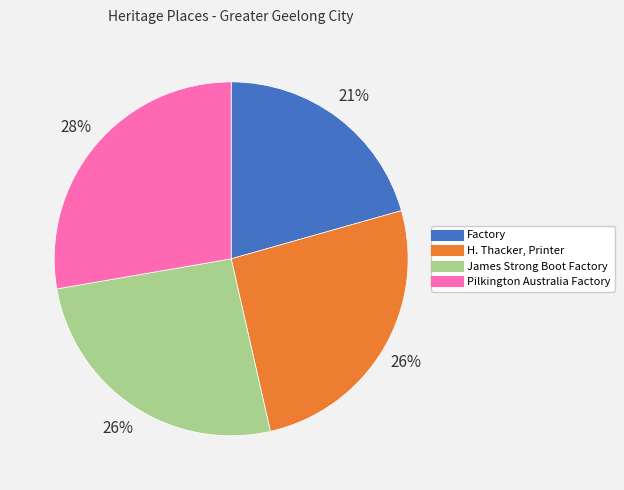

Does any single category account for the majority?

No